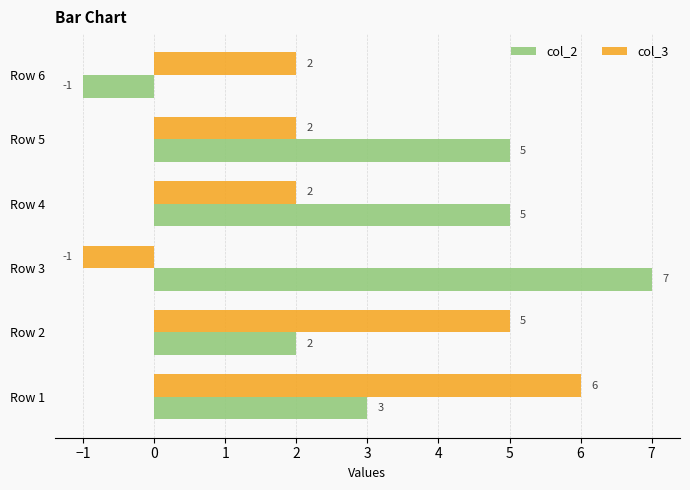

How many col_3 values are between 2 and 5?

4